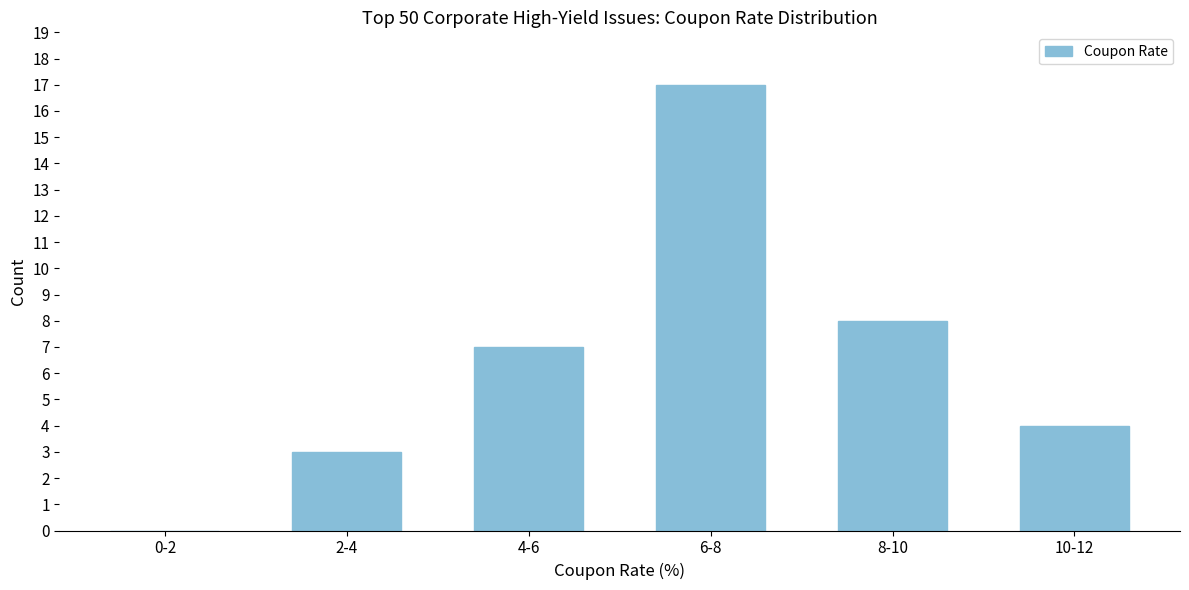

Reading right to left, list all the values displayed in this chart.

10-12=4	8-10=8	6-8=17	4-6=7	2-4=3	0-2=0